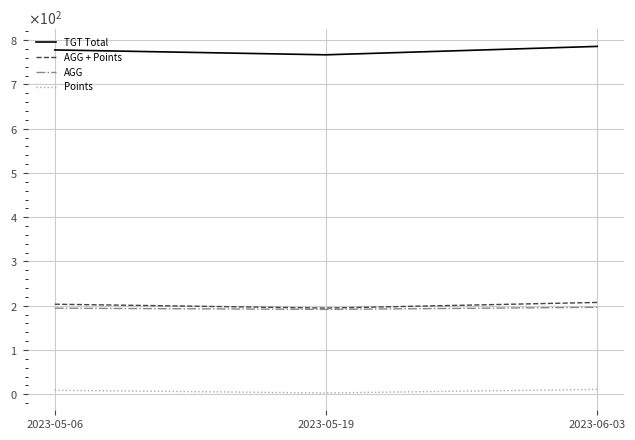

At which label is TGT Total closest to 776?

2023-05-06